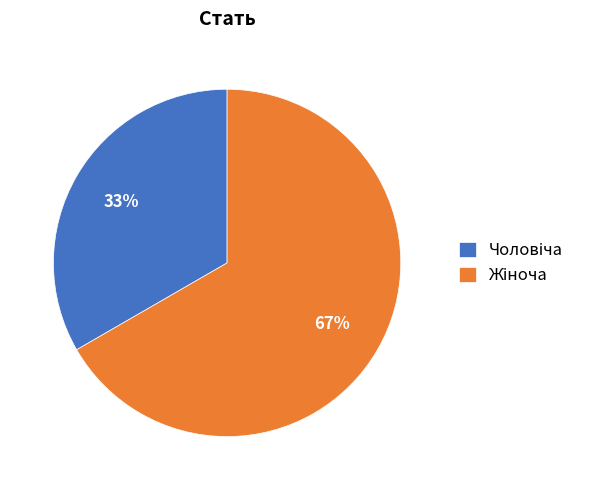

To the nearest percent, what is the average slice percentage?

50%